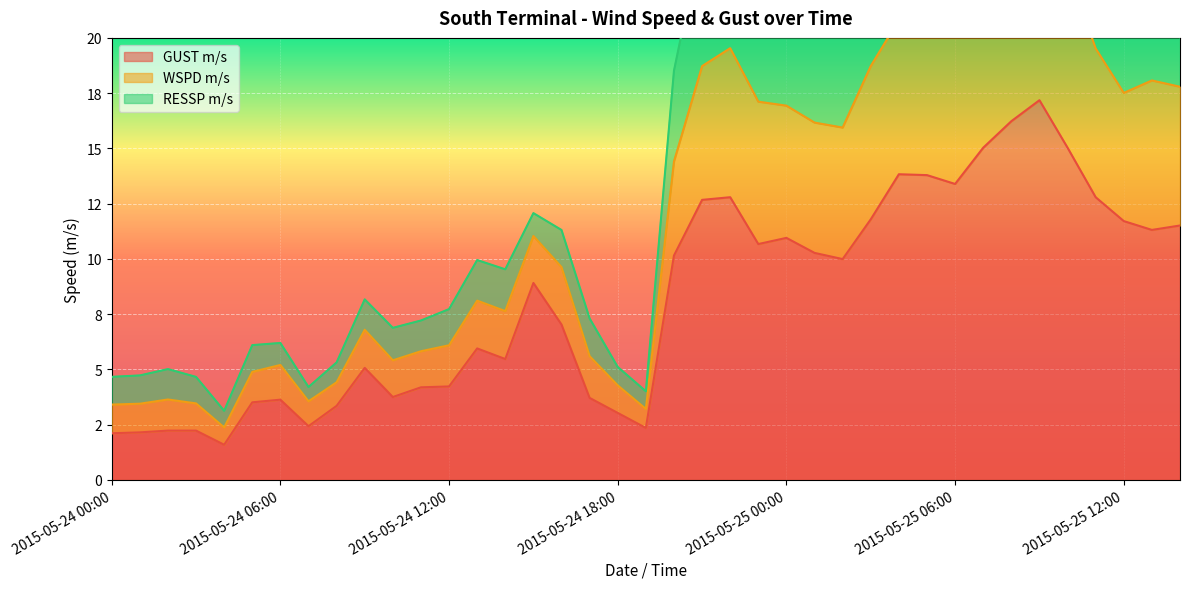

What is the label of the 9th point from the right?

2015-05-25 06:00